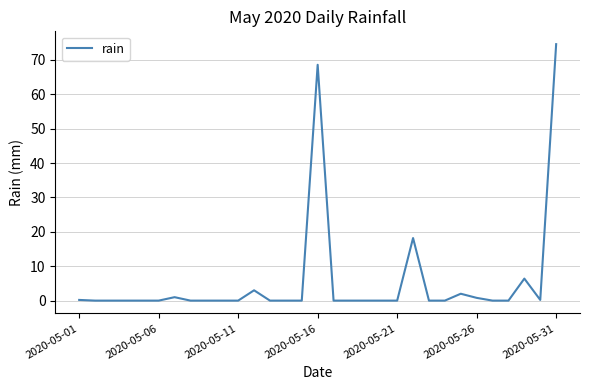

What is the greatest value displayed?

74.6